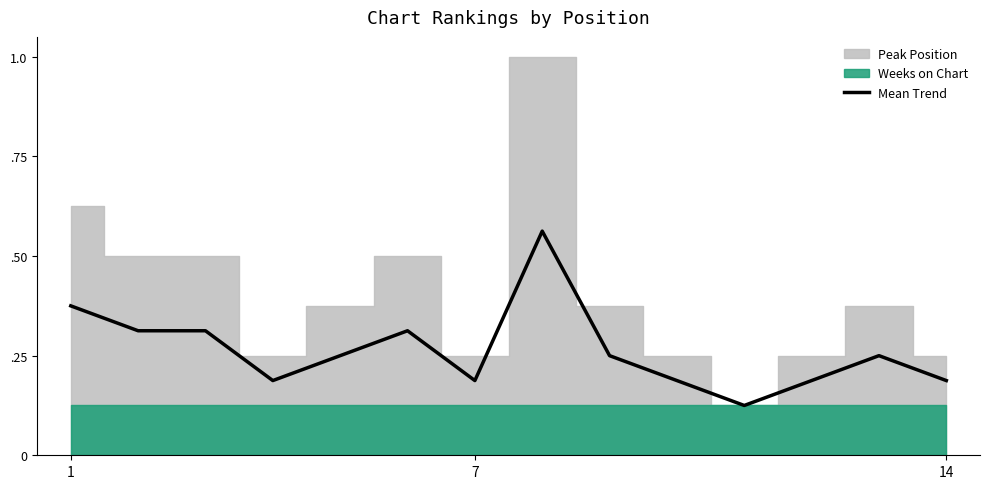

What is the sum of the values at 6 and 14?

0.5